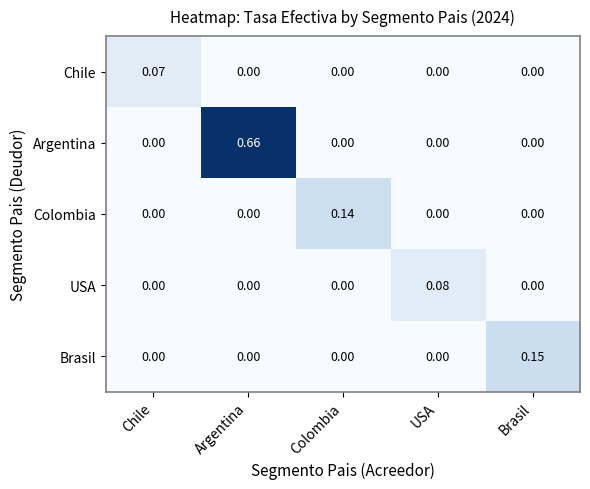

Count the number of categories in the chart.

5